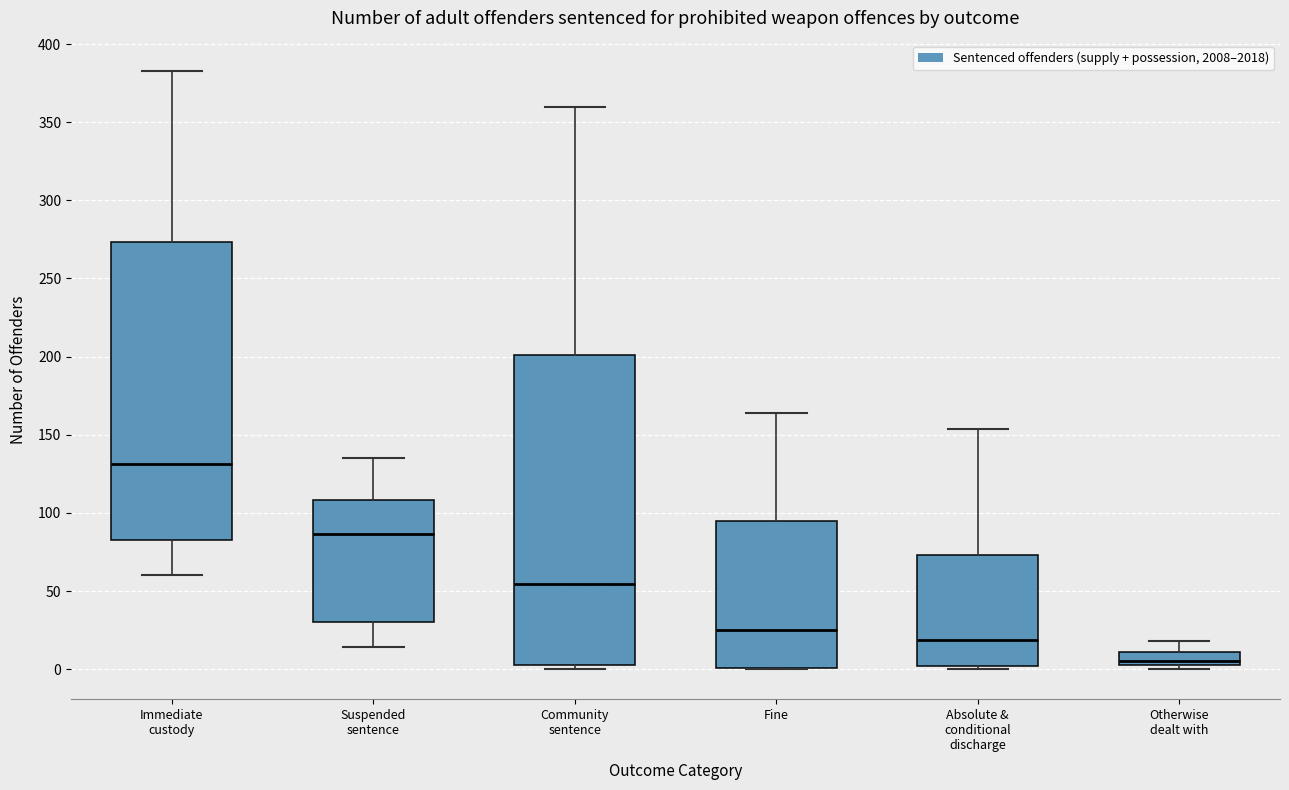

Reading left to right, read every box against the y-axis: the position of its median line, the range the box covers, and the ends of its whiskers. The values are not printed on the chart, so give them approximately, as read against the axis.

Immediate custody: median 130, box 85 to 275, whiskers 60 to 385
Suspended sentence: median 85, box 30 to 110, whiskers 15 to 135
Community sentence: median 55, box 5 to 200, whiskers 0 to 360
Fine: median 25, box 0 to 95, whiskers 0 to 165
Absolute & conditional discharge: median 20, box 0 to 75, whiskers 0 (just below the box's lower edge) to 155
Otherwise dealt with: median 5 (just above the box's lower edge), box 5 to 10, whiskers 0 to 20